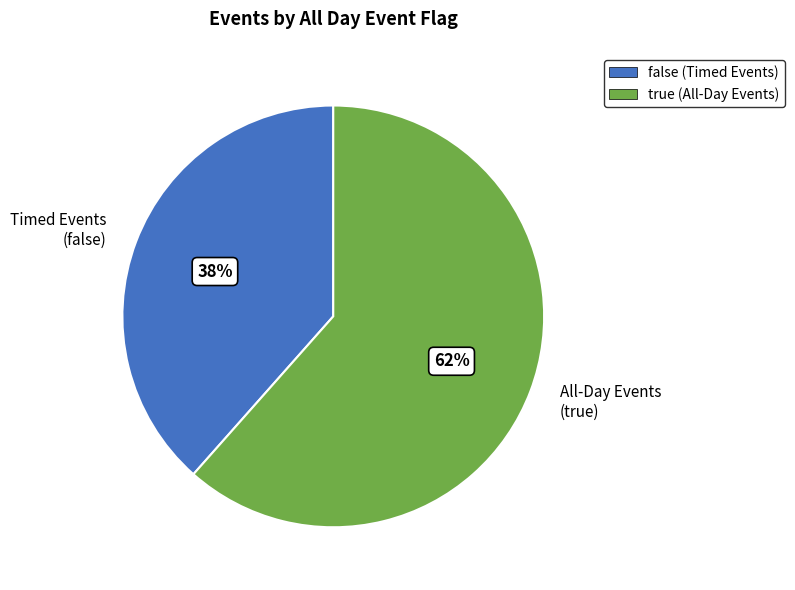

The Timed Events (false) slice represents 26% of the pie. True or false?

False